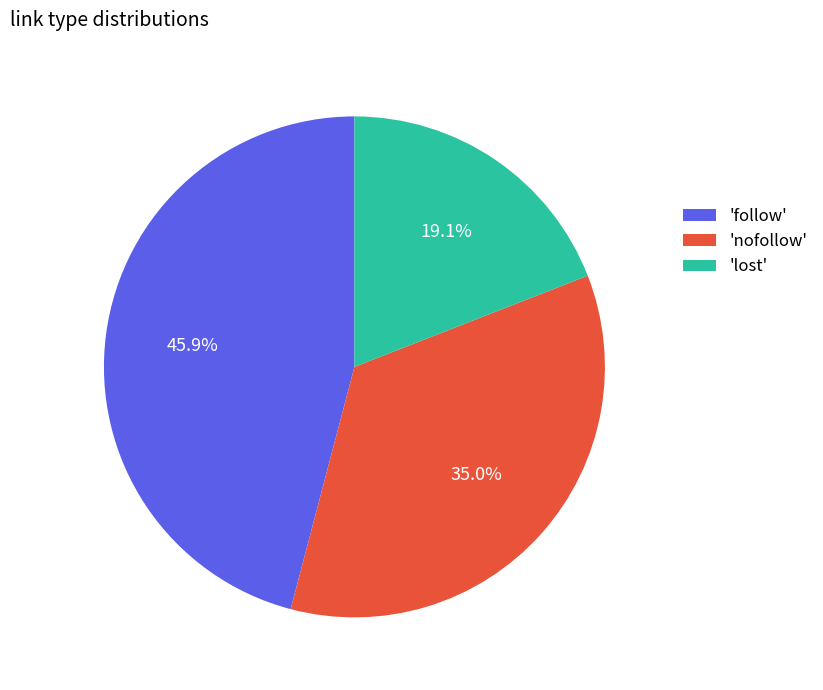

To the nearest percent, what is the average slice percentage?

33%